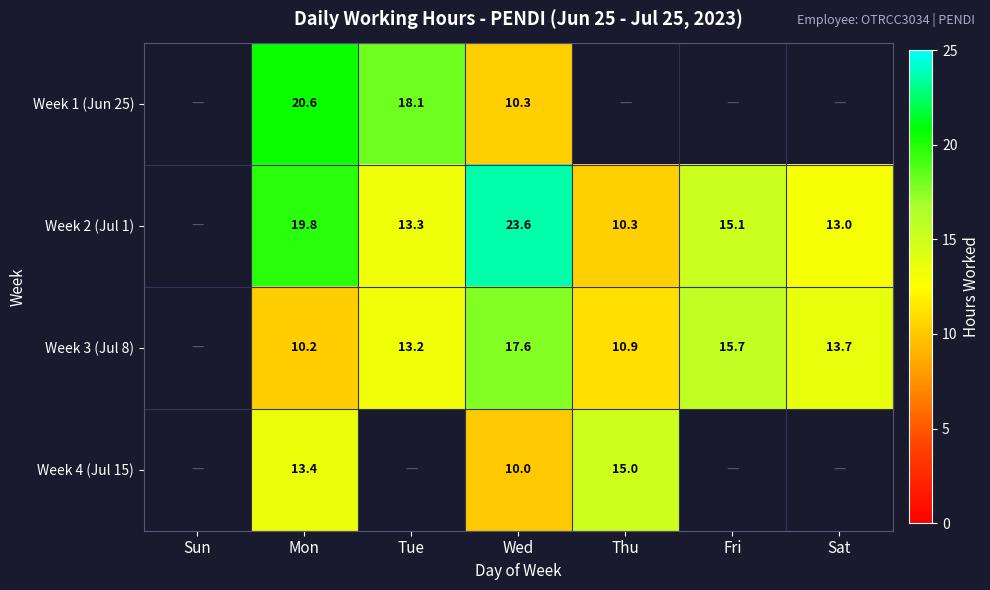

Is the value of Week 3 (Jul 8) at Sat greater than the value of Week 1 (Jun 25) at Wed?

Yes